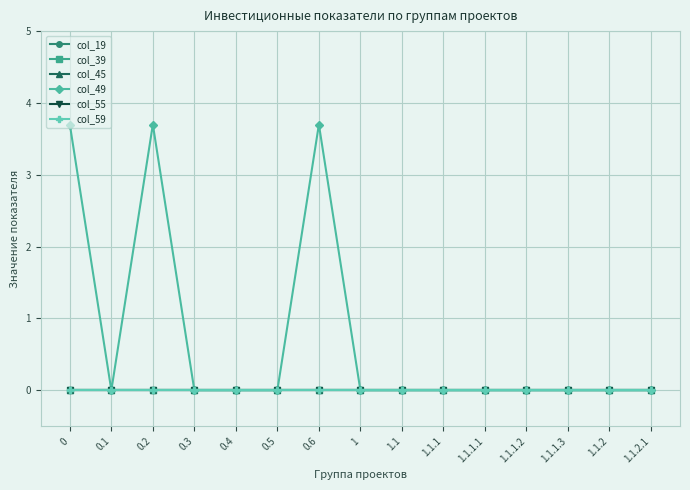

What is the spread (max minus min) of values at 0?

3.7